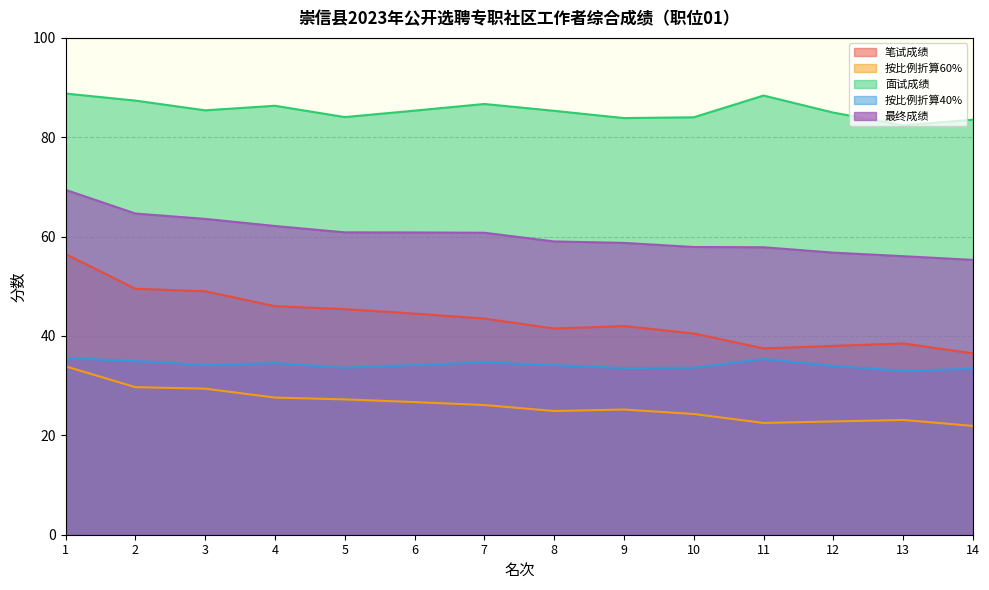

Does the chart have visible grid lines?

Yes